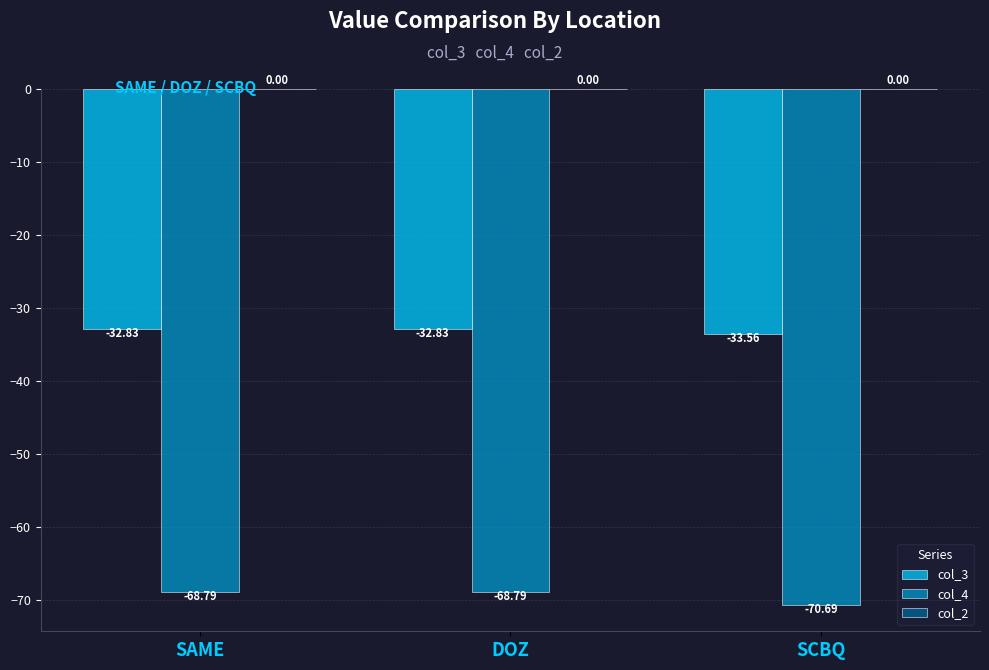

Which series changed the most between SAME and SCBQ?

col_4